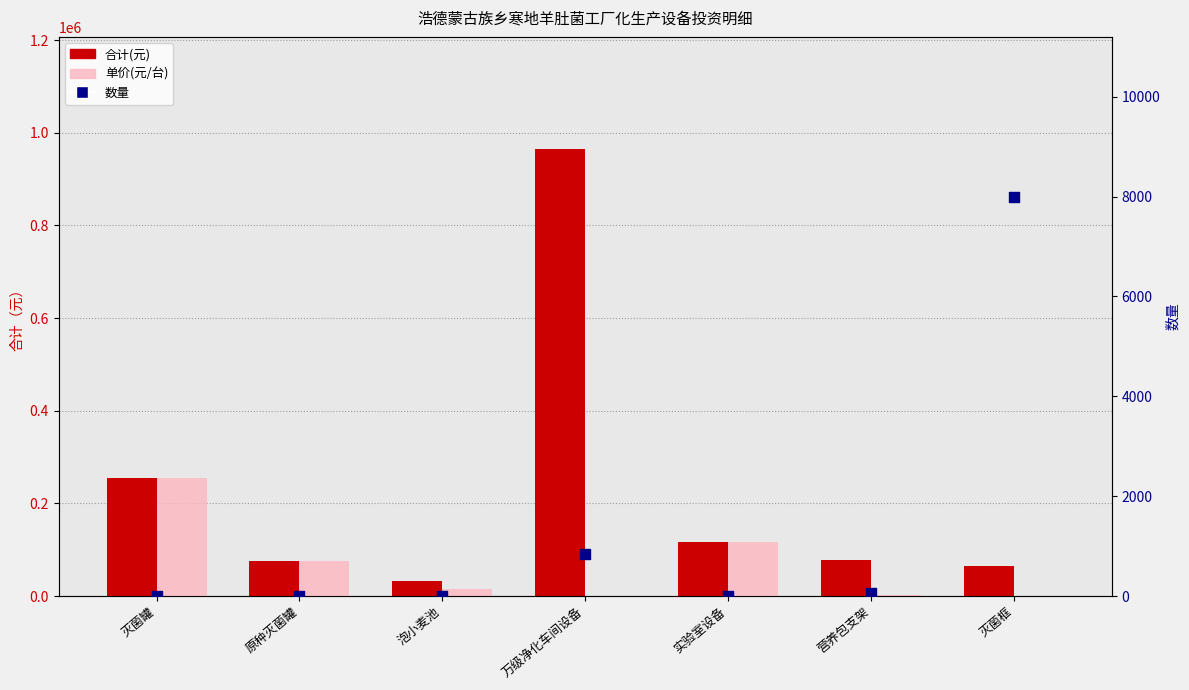

Is the value of 数量 at 营养包支架 greater than the value of 单价(元/台) at 营养包支架?

No